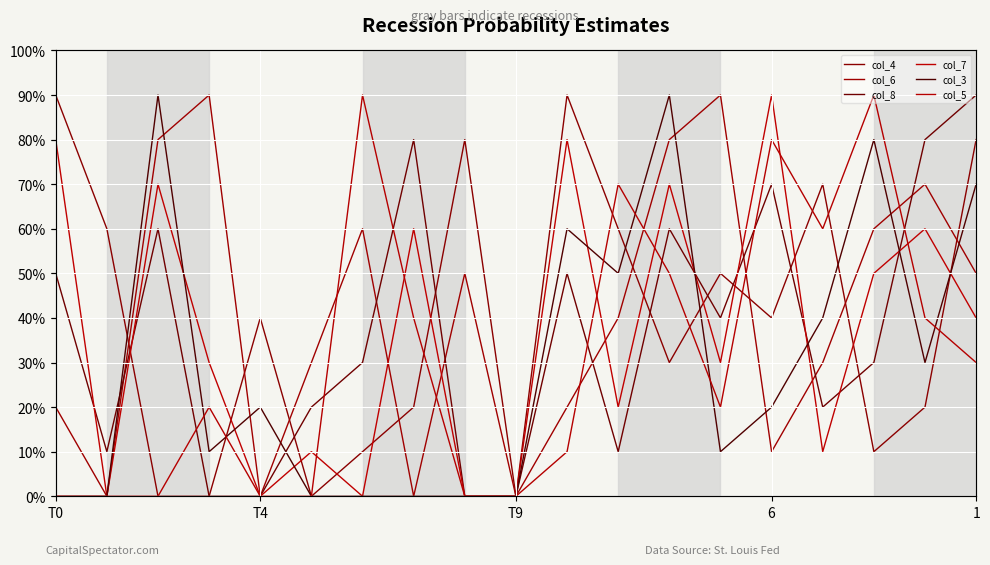

Which series has the largest range (max minus min)?

col_4